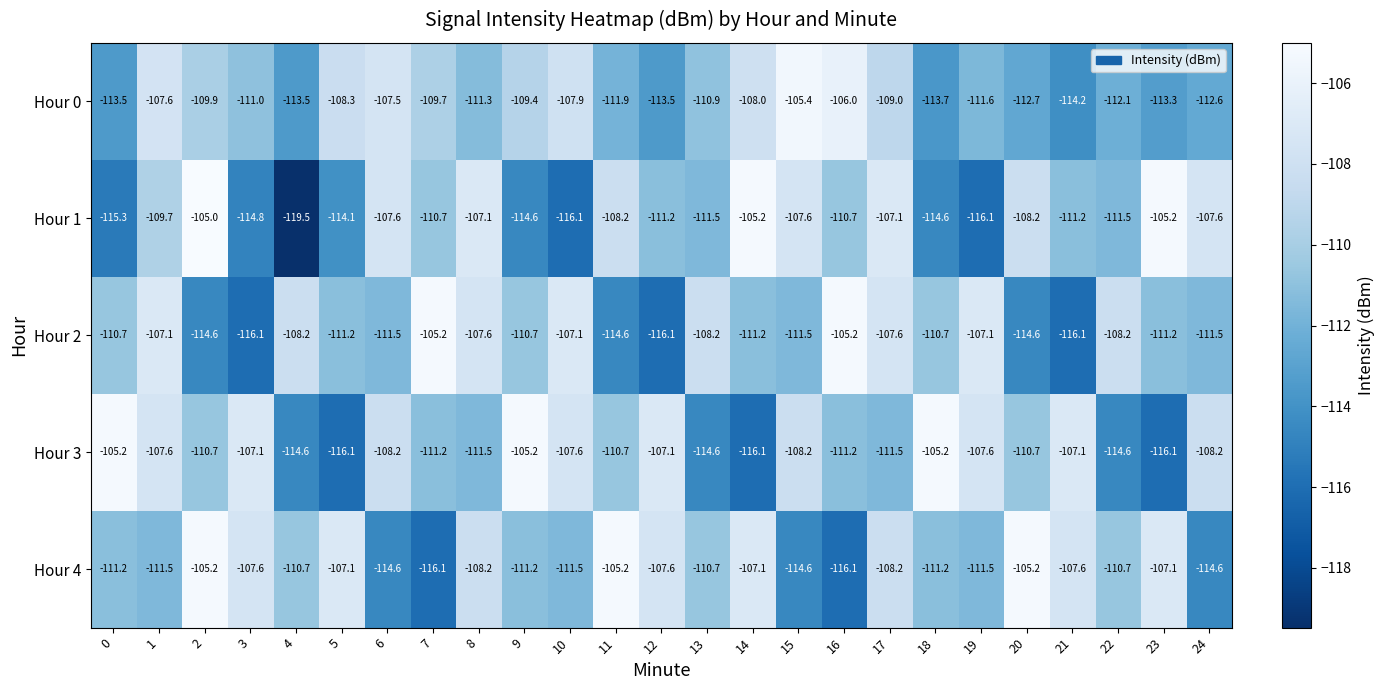

What is the difference between the highest and lowest values at 19?

9.0